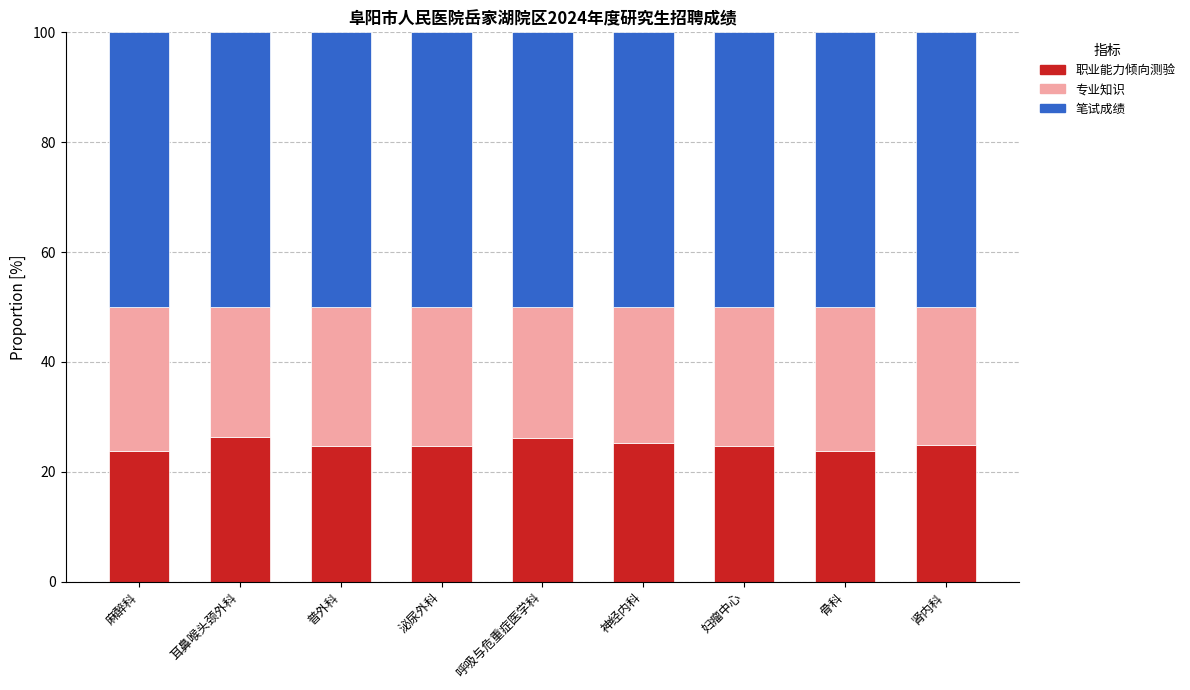

What is the sum of the 职业能力倾向测验 values at 神经内科 and 呼吸与危重症医学科?

51.3